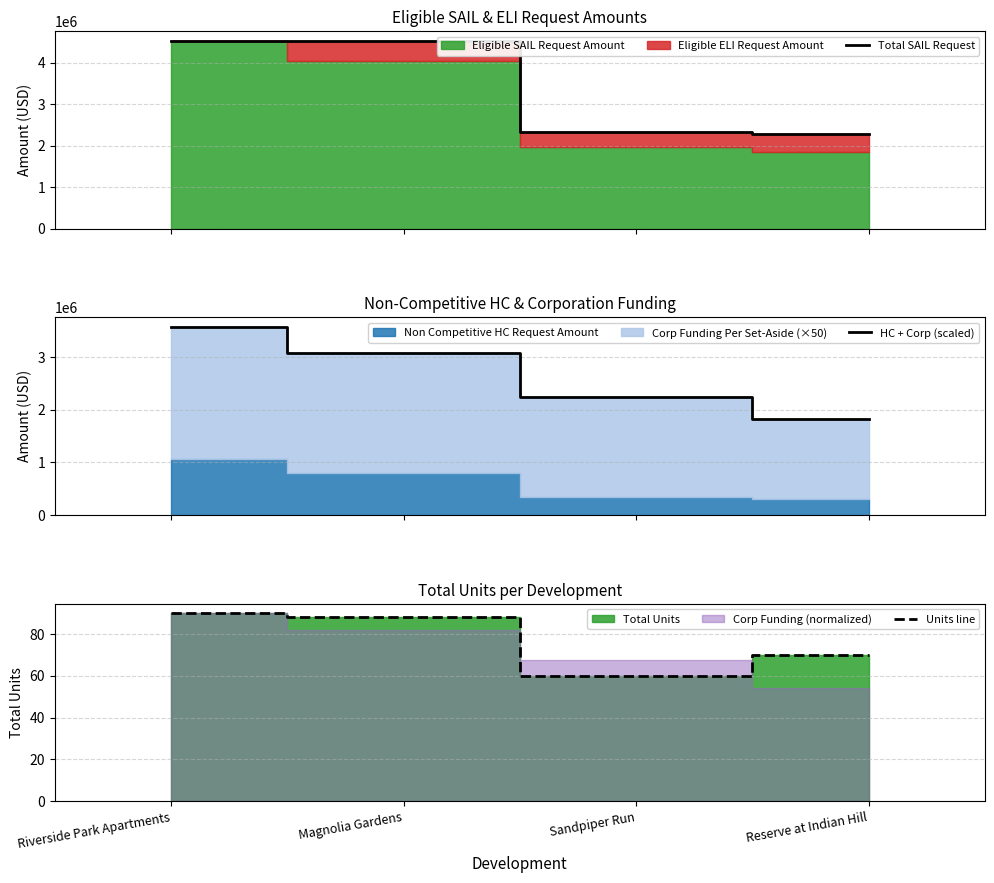

At which label does HC + Corp (scaled) reach its peak?

Riverside Park Apartments